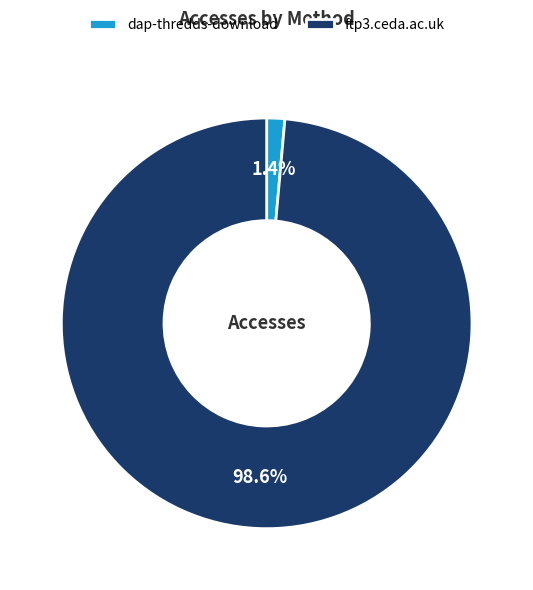

Which has a higher value, ftp3.ceda.ac.uk or dap-thredds-download?

ftp3.ceda.ac.uk